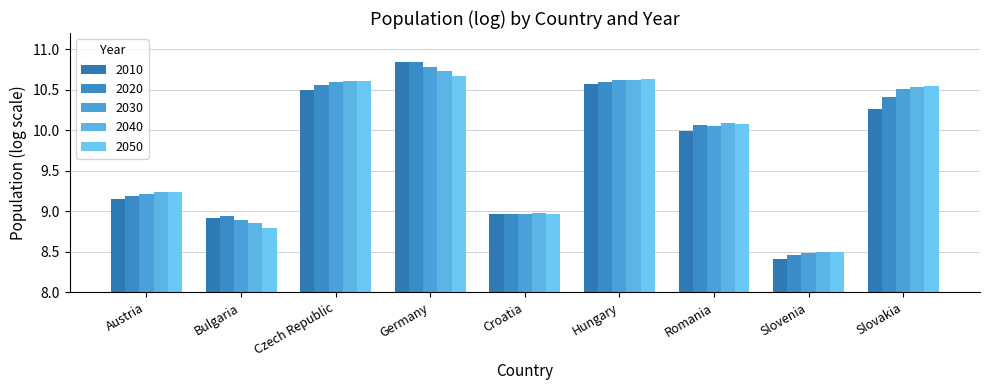

Count the number of categories in the chart.

9